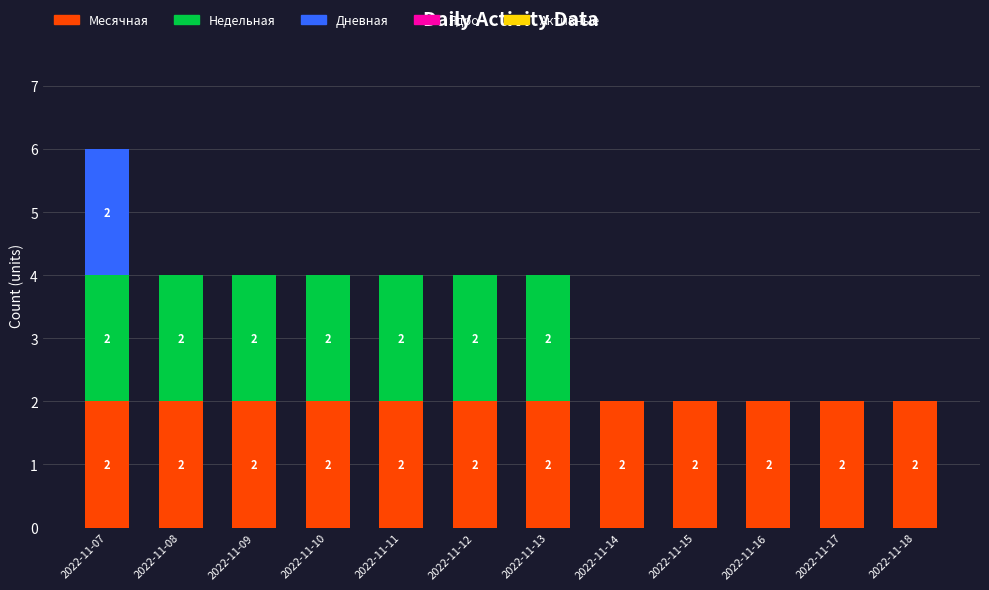

At which category is the sum across all series the highest?

2022-11-07